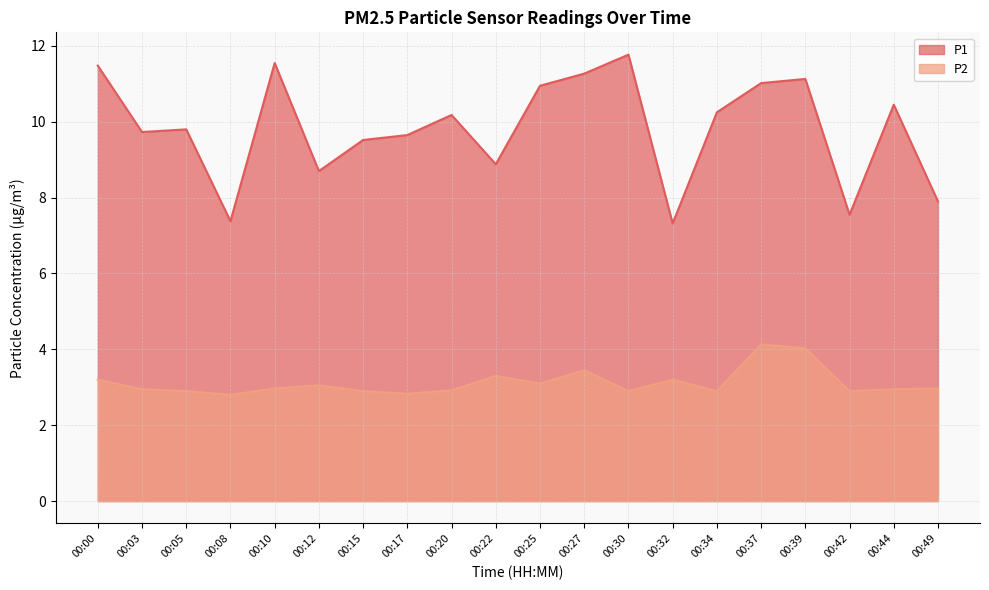

What are all the series names shown in the legend?

P1, P2